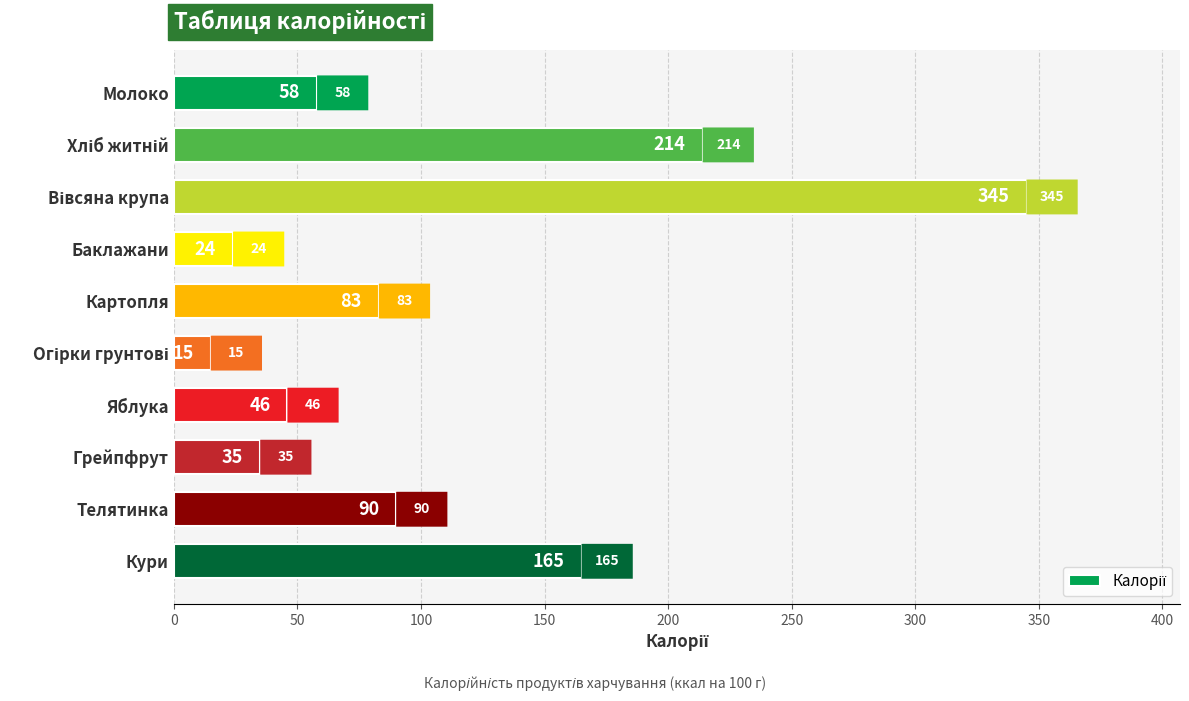

What is the approximate value at Яблука, to the nearest 5?

45